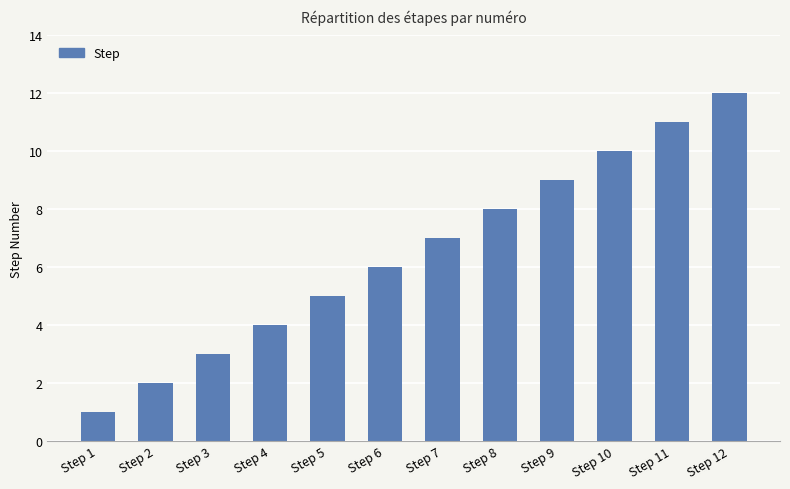

How many bars are there in total?

12